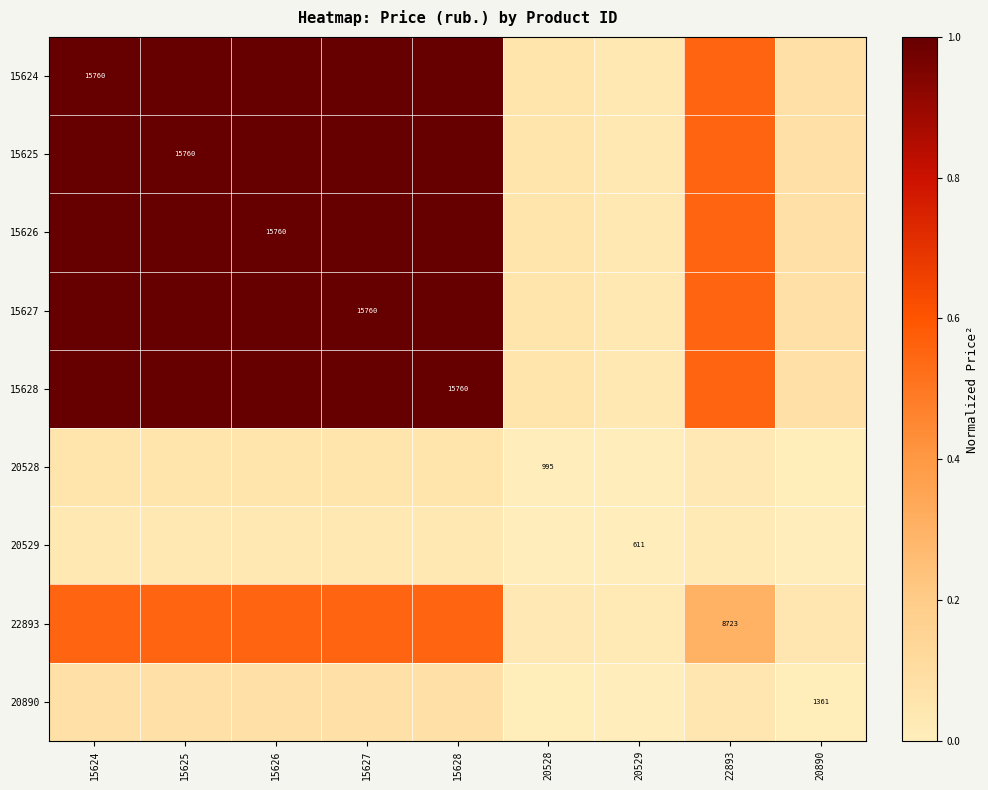

Is it true that 22893 equals 0.0 at 20529?

True